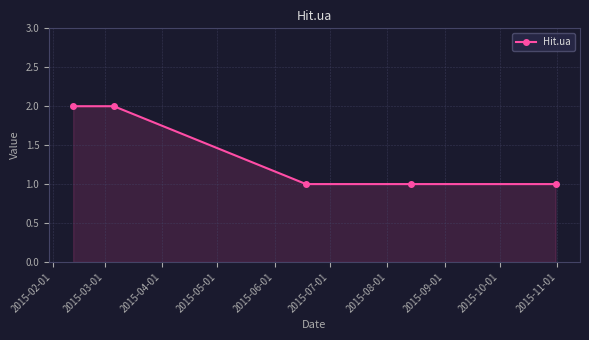

How many categories are shown in the chart?

5